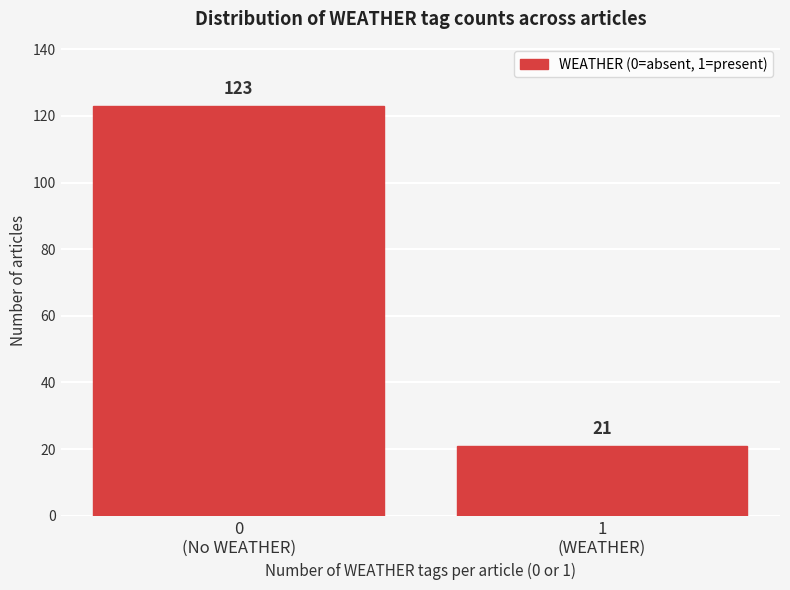

Reading right to left, list all the values displayed in this chart.

21	123